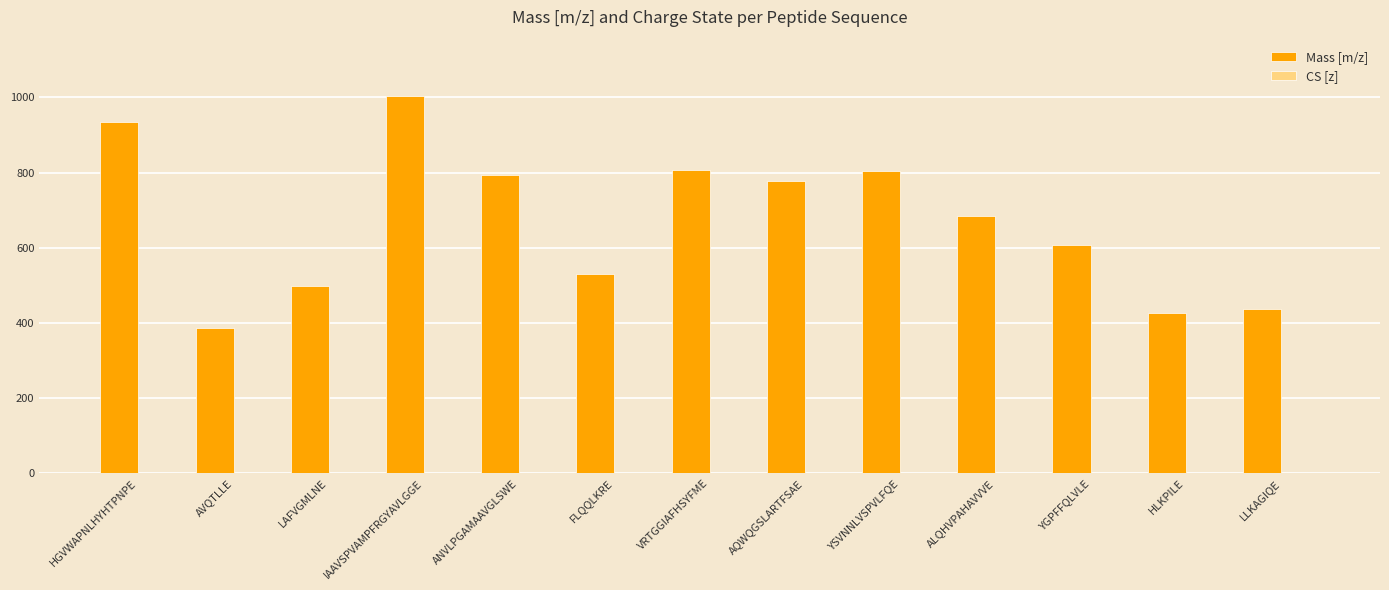

Between IAAVSPVAMPFRGYAVLGGE and ANVLPGAMAAVGLSWE, which series saw the biggest shift?

Mass [m/z]